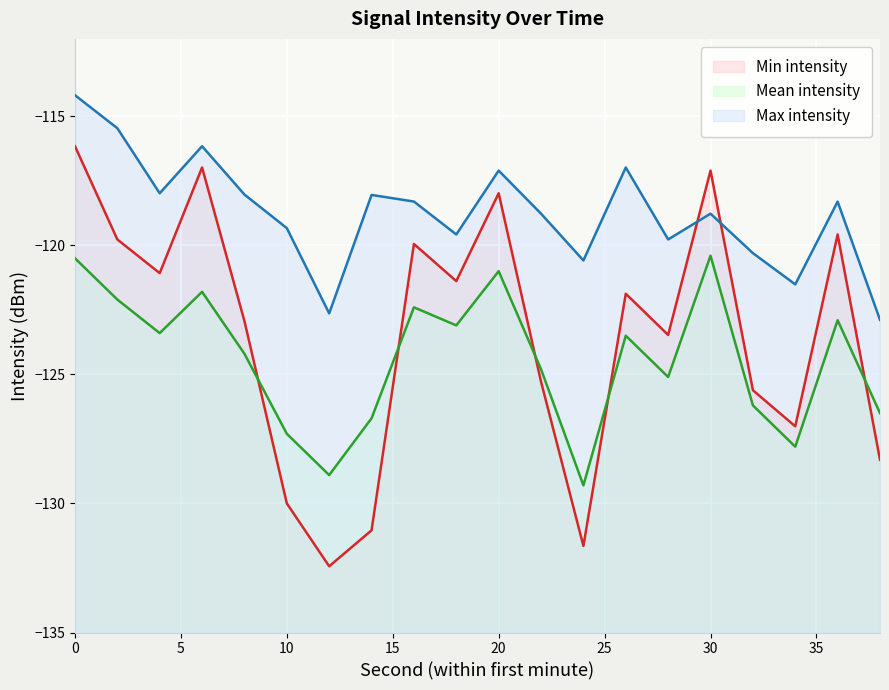

How many data points in Max intensity are above -118?

6